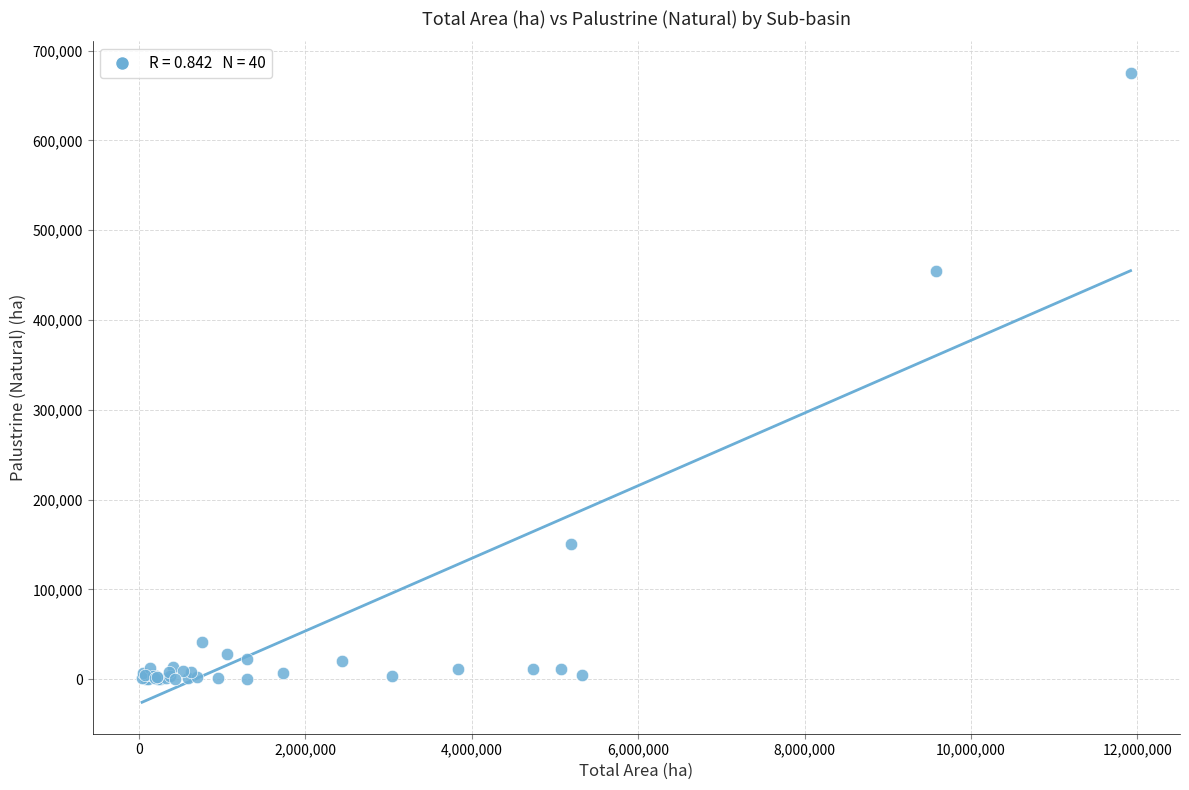

What Y value in the scatter plot is closest to 337661?

454374